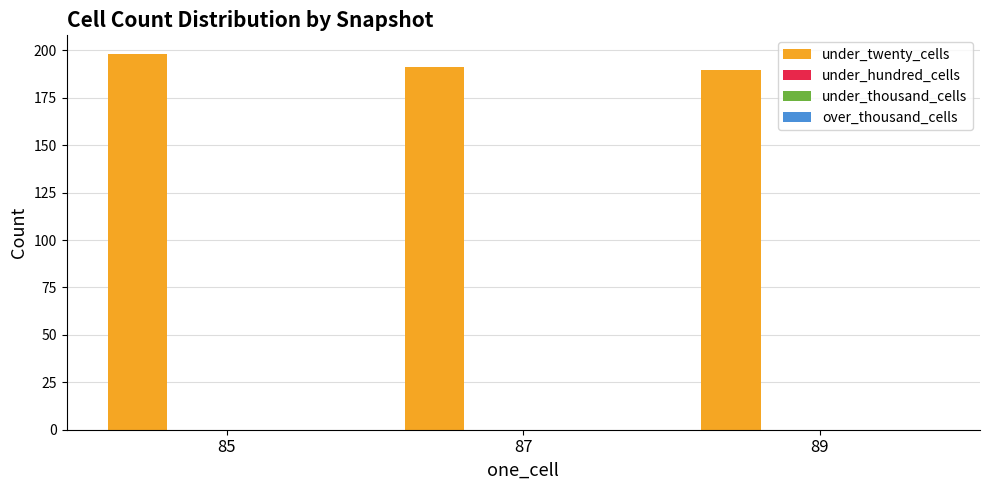

How many bars are there in total?

3